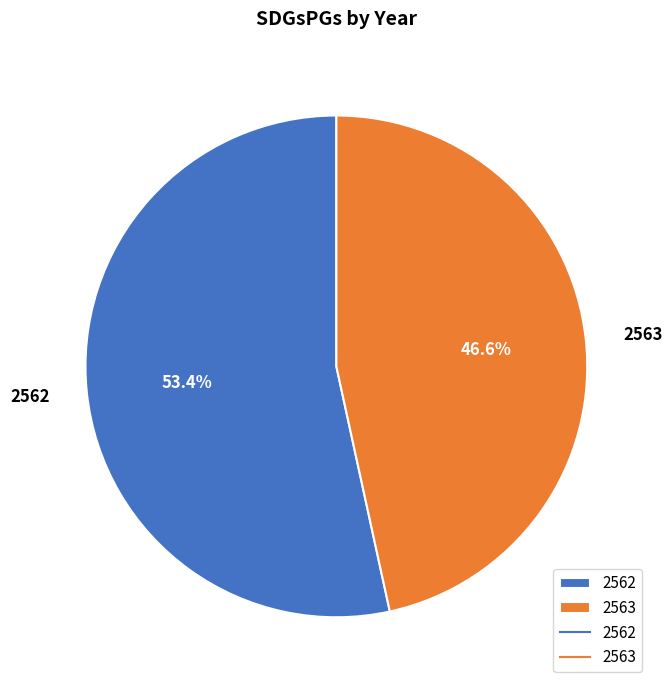

Do 2562 and 2563 together represent more than half of the pie?

Yes